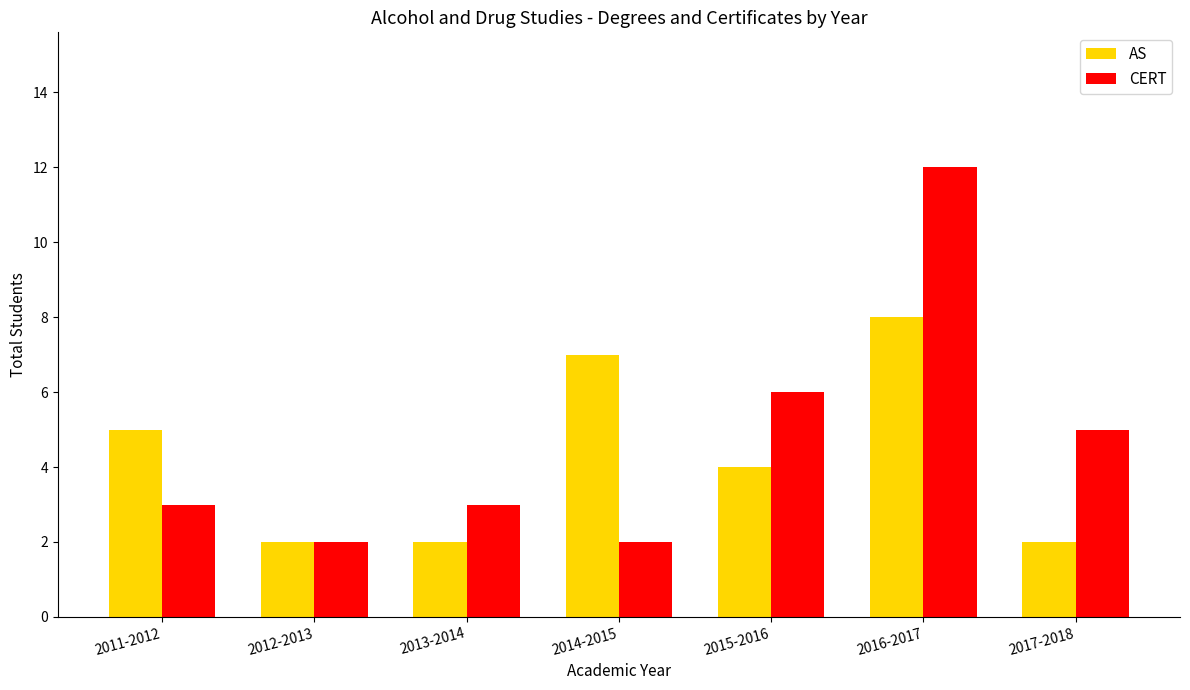

Is the value of AS at 2014-2015 greater than the value of CERT at 2012-2013?

Yes